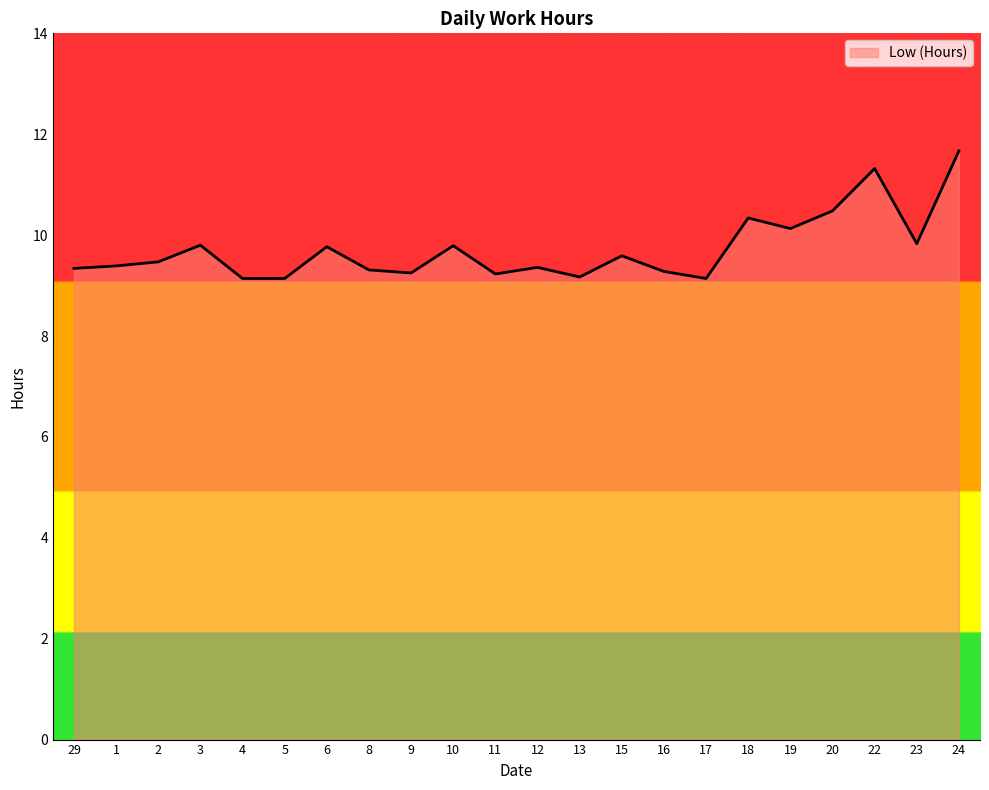

What is the difference between the maximum and minimum values?

2.5